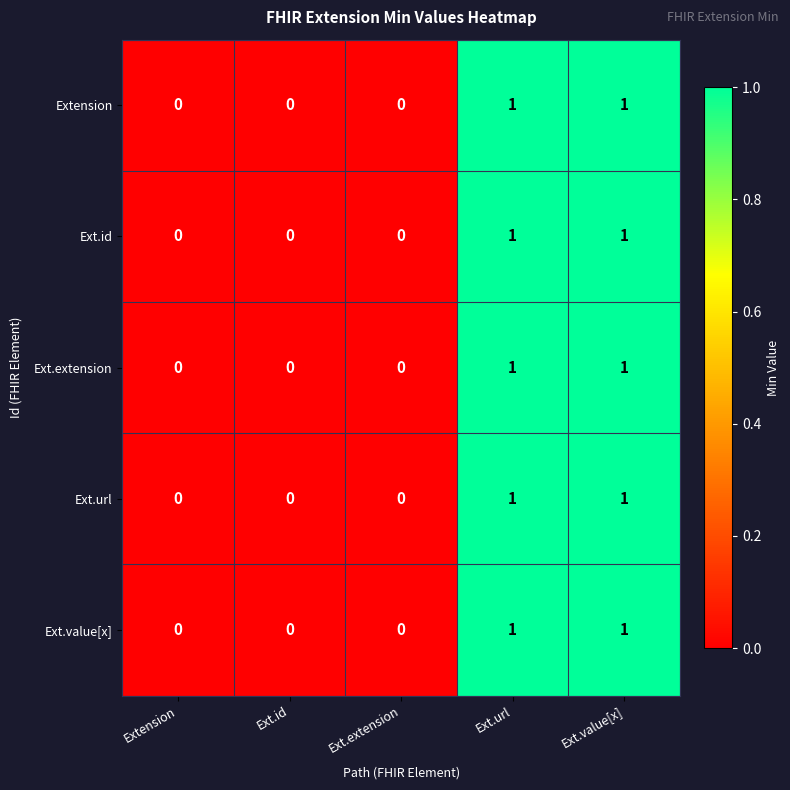

The value of Ext.id at Extension is 1. True or false?

False